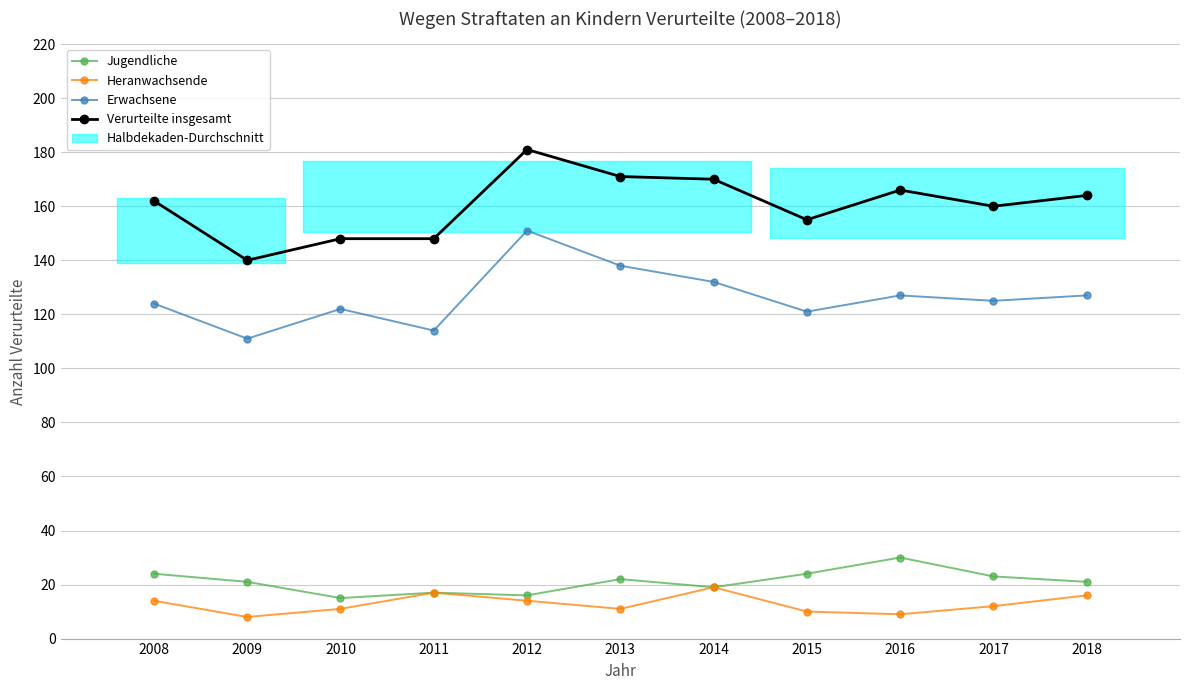

Is it true that Heranwachsende equals 11 at 2014?

False